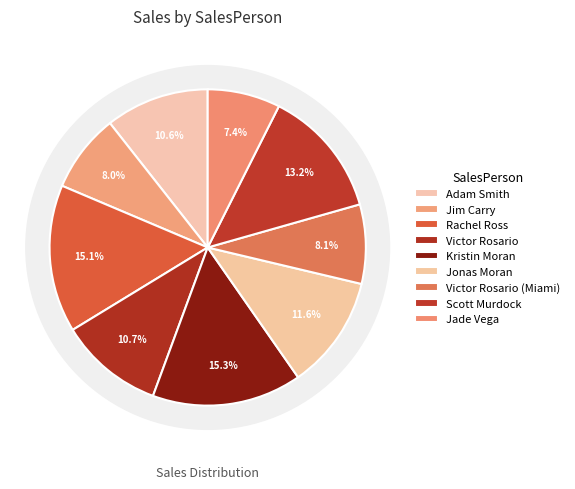

Count the number of slices in the pie.

9